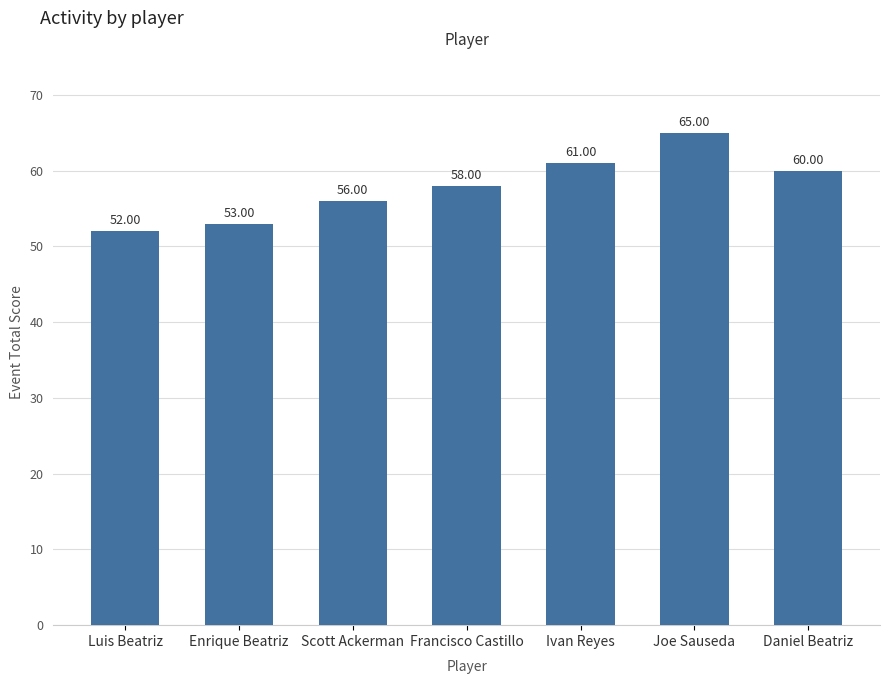

Read the value at Daniel Beatriz.

60